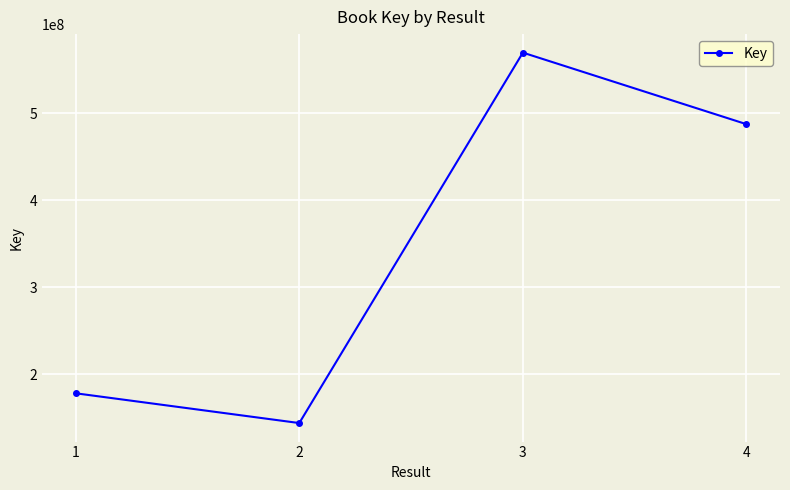

Rank the categories by value from lowest to highest.

2, 1, 4, 3